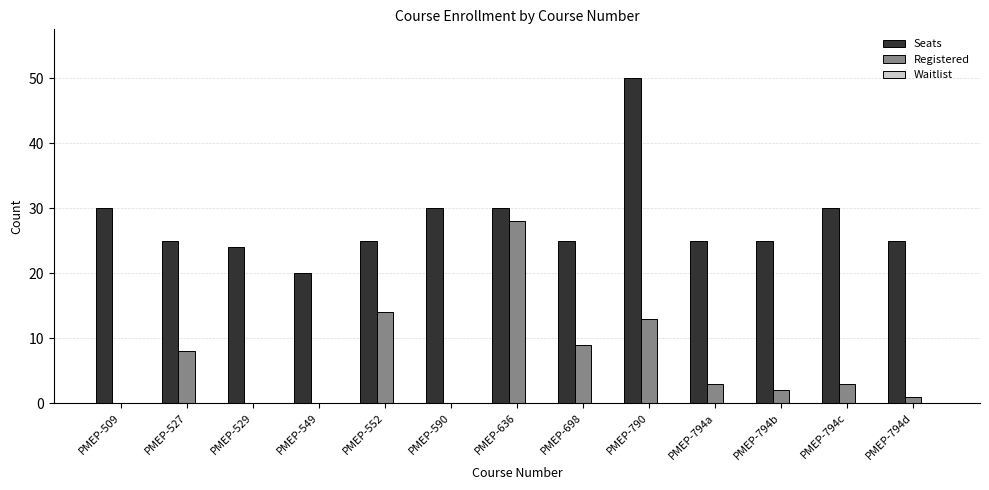

Read the Registered value at PMEP-794c.

3